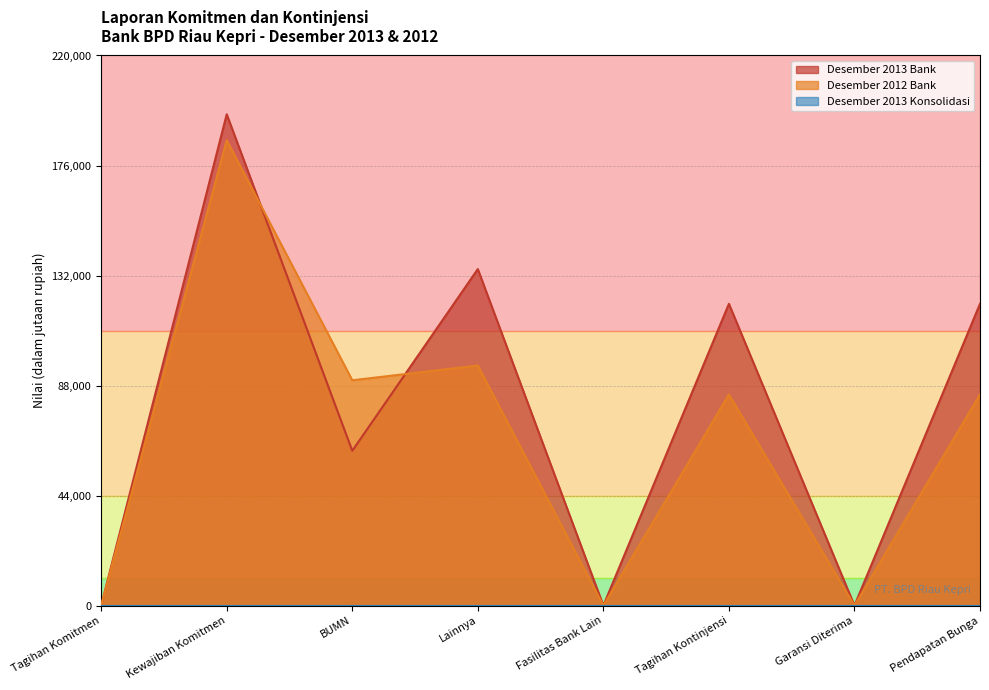

What position from the left is Lainnya?

4